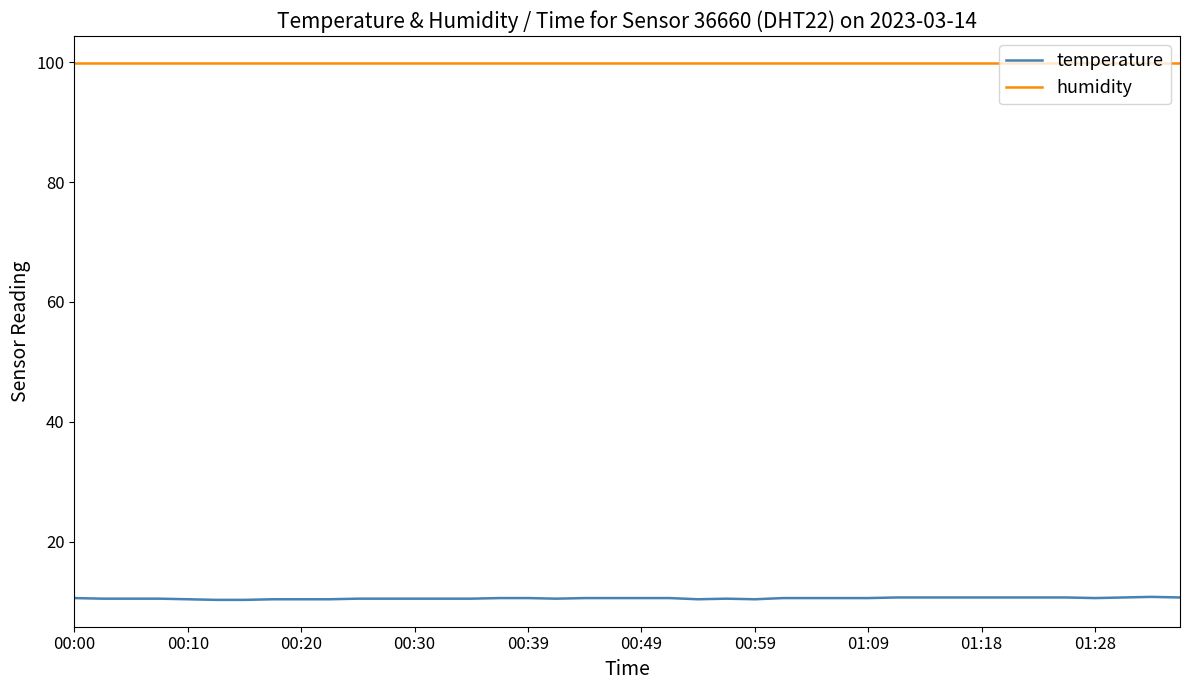

True or false: humidity and temperature intersect in this chart.

False